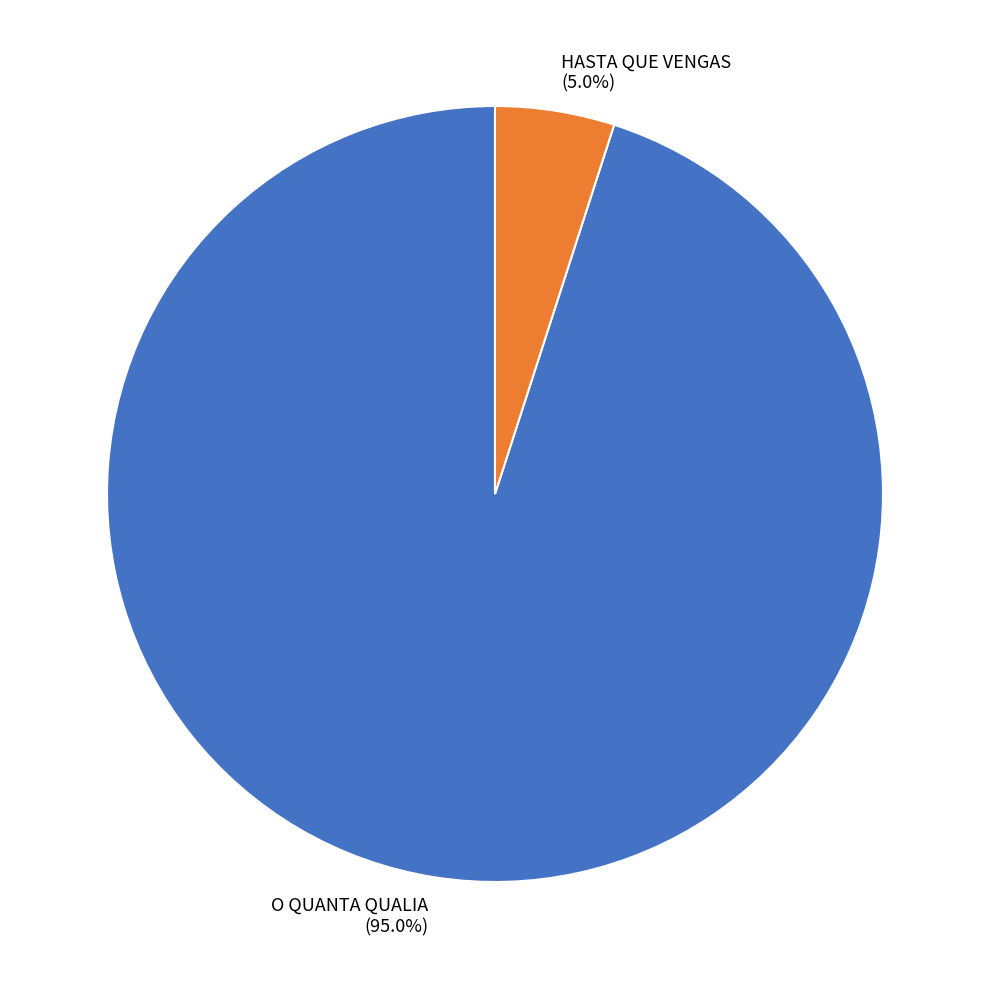

Count the number of slices in the pie.

2